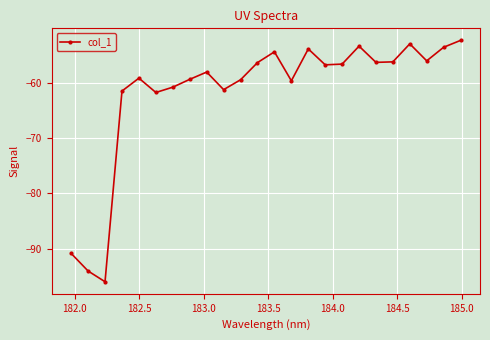

How many points are higher than both their immediate neighbors (excluding endpoints)?

6